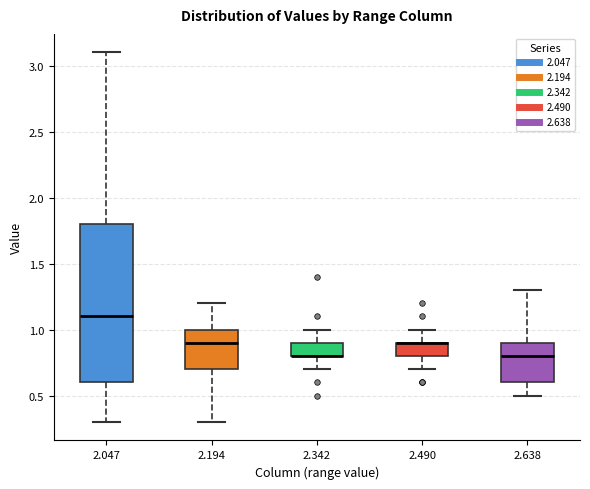

Which box is the tallest, from its lower edge to its upper edge?

2.047